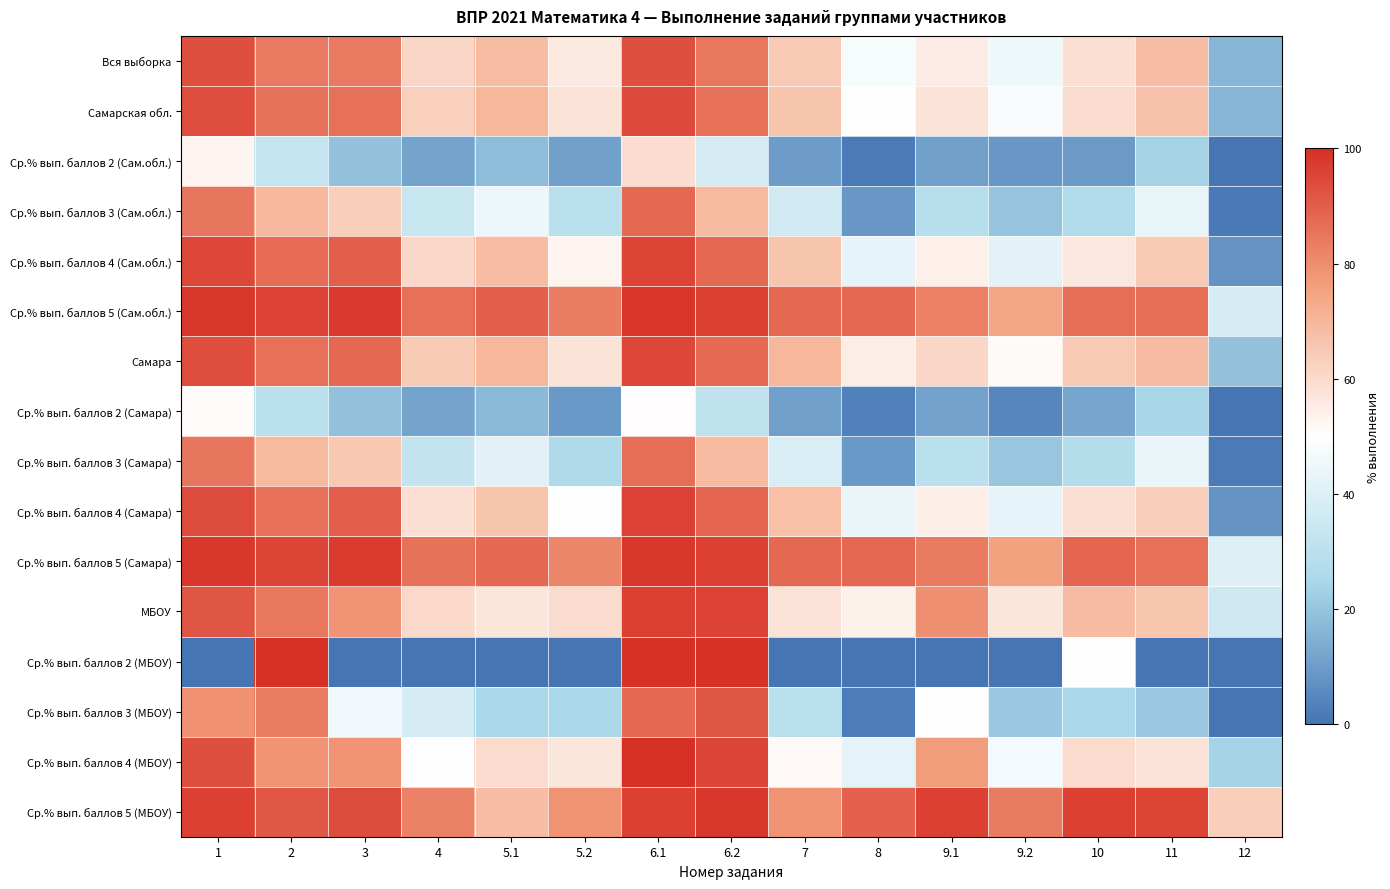

Reading right to left, what are all the values shown in this chart?

Вся выборка: 12=16.8	11=67.7	10=58.6	9.2=45.1	9.1=55.2	8=47.5	7=64.8	6.2=84.5	6.1=93.1	5.2=56.1	5.1=68.1	4=61.0	3=84.3	2=84.2	1=93.1
Самарская обл.: 12=16.2	11=67.0	10=59.6	9.2=47.7	9.1=57.8	8=50.1	7=66.2	6.2=86.3	6.1=94.5	5.2=57.5	5.1=69.6	4=62.9	3=86.0	2=85.6	1=93.5
Ср.% вып. баллов 2 (Сам.обл.): 12=0.5	11=23.7	10=9.7	9.2=8.8	9.1=11.1	8=1.6	7=9.9	6.2=37.5	6.1=59.1	5.2=11.1	5.1=18.1	4=11.7	3=19.2	2=32.5	1=53.0
Ср.% вып. баллов 3 (Сам.обл.): 12=1.5	11=43.3	10=26.6	9.2=20.1	9.1=28.7	8=8.9	7=36.1	6.2=69.1	6.1=87.7	5.2=29.7	5.1=44.6	4=33.6	3=63.5	2=69.4	1=85.1
Ср.% вып. баллов 4 (Сам.обл.): 12=7.7	11=64.7	10=56.6	9.2=42.2	9.1=54.2	8=43.0	7=66.1	6.2=88.2	6.1=95.5	5.2=53.1	5.1=68.0	4=60.8	3=89.5	2=86.9	1=94.9
Ср.% вып. баллов 5 (Сам.обл.): 12=38.0	11=86.6	10=86.3	9.2=74.3	9.1=82.8	8=87.8	7=87.5	6.2=96.4	6.1=98.6	5.2=82.9	5.1=89.6	4=86.3	3=97.7	2=96.0	1=98.3
Самара: 12=19.4	11=68.4	10=64.5	9.2=51.2	9.1=61.0	8=54.7	7=69.6	6.2=87.4	6.1=94.7	5.2=57.5	5.1=69.6	4=64.2	3=87.7	2=86.0	1=93.6
Ср.% вып. баллов 2 (Самара): 12=0.3	11=24.7	10=12.4	9.2=4.6	9.1=11.5	8=3.5	7=10.9	6.2=31.6	6.1=50.6	5.2=9.2	5.1=17.2	4=12.1	3=19.2	2=29.9	1=51.1
Ср.% вып. баллов 3 (Самара): 12=1.6	11=43.8	10=28.1	9.2=20.3	9.1=29.7	8=9.2	7=38.3	6.2=68.7	6.1=86.6	5.2=26.3	5.1=41.1	4=32.4	3=64.9	2=68.9	1=85.1
Ср.% вып. баллов 4 (Самара): 12=8.0	11=63.3	10=58.7	9.2=42.9	9.1=54.4	8=44.1	7=67.3	6.2=88.7	6.1=96.1	5.2=49.6	5.1=66.0	4=58.8	3=90.1	2=86.0	1=94.1
Ср.% вып. баллов 5 (Самара): 12=40.5	11=86.2	10=88.5	9.2=75.4	9.1=83.7	8=88.0	7=87.7	6.2=96.2	6.1=98.3	5.2=81.5	5.1=87.7	4=85.8	3=97.4	2=95.4	1=98.2
МБОУ: 12=35.5	11=66.0	10=68.4	9.2=56.7	9.1=79.4	8=53.9	7=58.2	6.2=95.7	6.1=96.5	5.2=59.6	5.1=56.7	4=60.3	3=78.4	2=84.4	1=91.5
Ср.% вып. баллов 2 (МБОУ): 12=0.0	11=0.0	10=50.0	9.2=0.0	9.1=0.0	8=0.0	7=0.0	6.2=100.0	6.1=100.0	5.2=0.0	5.1=0.0	4=0.0	3=0.0	2=100.0	1=0.0
Ср.% вып. баллов 3 (МБОУ): 12=0.0	11=20.8	10=25.0	9.2=20.8	9.1=50.0	8=2.1	7=29.2	6.2=91.7	6.1=87.5	5.2=25.0	5.1=25.0	4=37.5	3=45.8	2=83.3	1=79.2
Ср.% вып. баллов 4 (МБОУ): 12=24.2	11=57.5	10=60.0	9.2=46.7	9.1=76.7	8=42.5	7=51.7	6.2=95.0	6.1=100.0	5.2=56.7	5.1=60.0	4=50.0	3=78.3	2=78.3	1=93.3
Ср.% вып. баллов 5 (МБОУ): 12=63.4	11=95.5	10=96.4	9.2=83.9	9.1=96.4	8=89.3	7=78.6	6.2=98.2	6.1=96.4	5.2=78.6	5.1=67.9	4=82.1	3=93.8	2=91.1	1=96.4